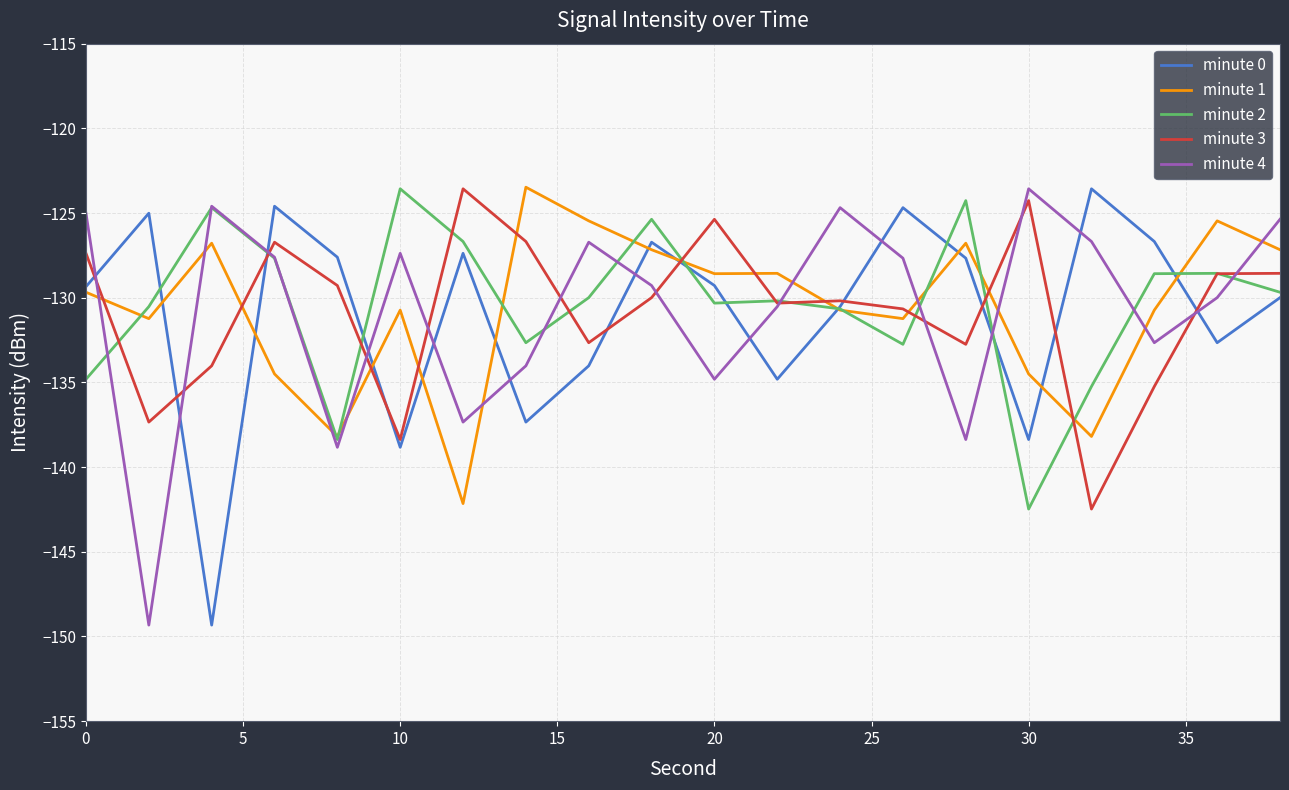

What is the lowest value of the minute 3 series?

-142.5